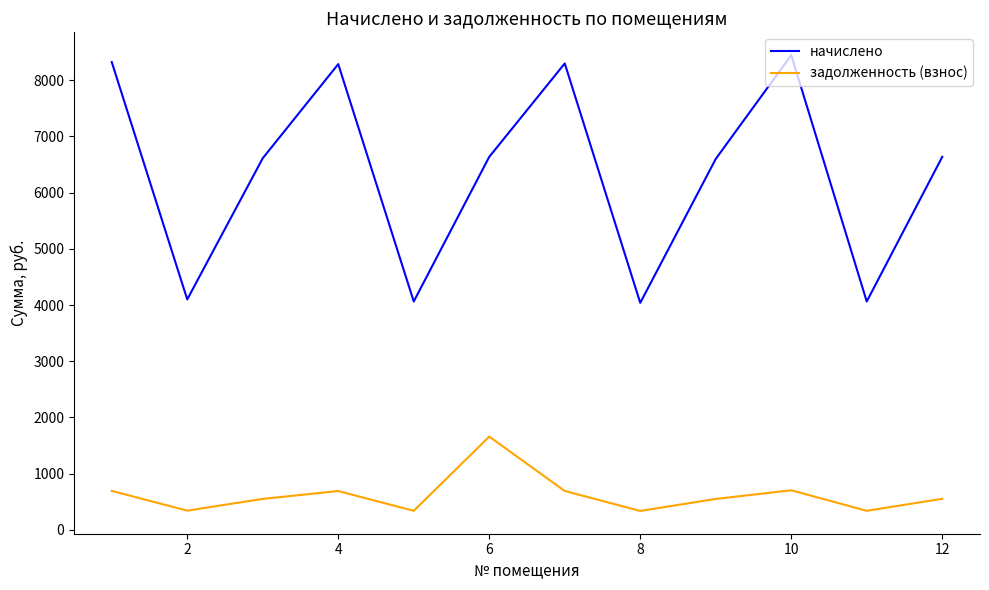

Which series has the largest total across all categories?

начислено